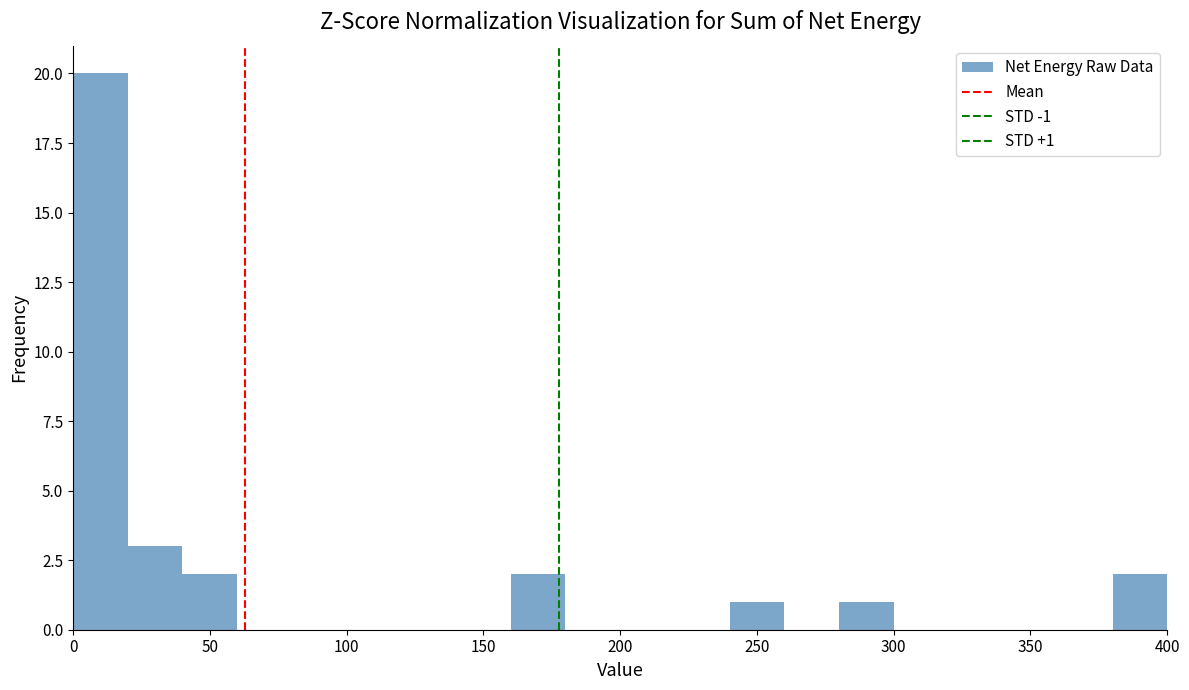

Over which range of the x-axis is the bar tallest?

0 to 20